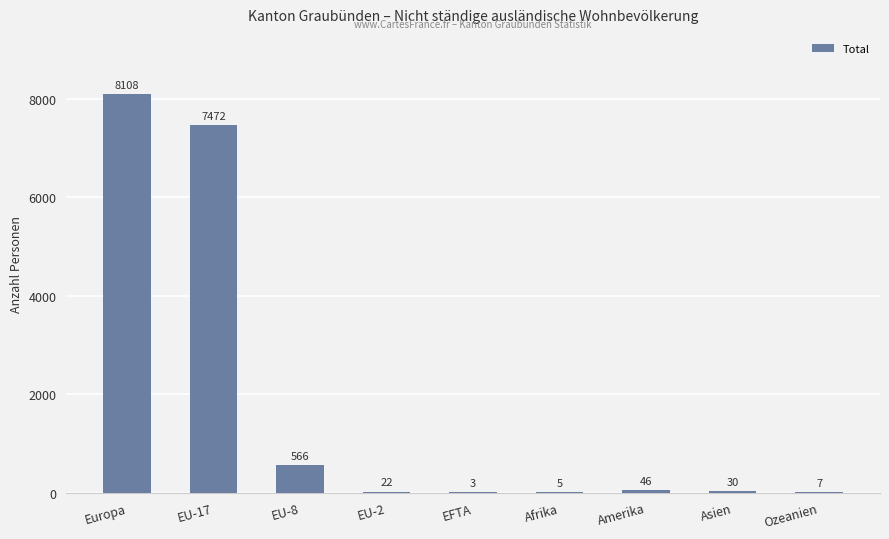

What is the greatest value displayed?

8108